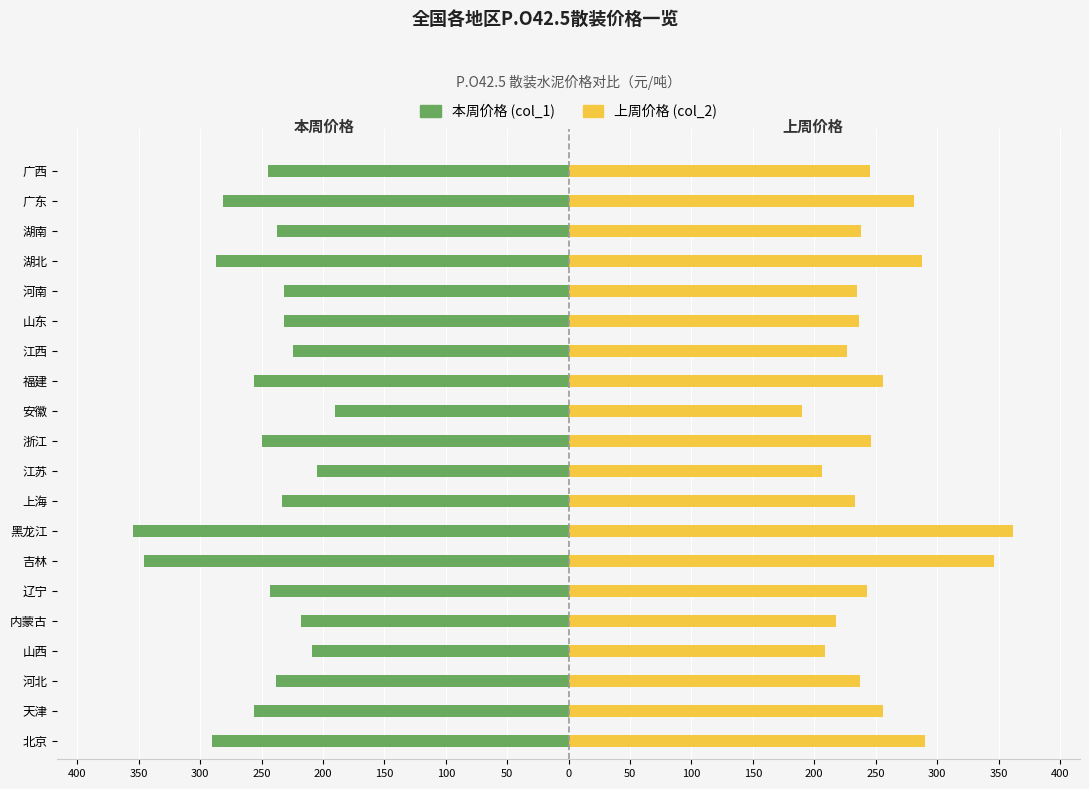

What is the lowest value of the 上周价格 series?

190